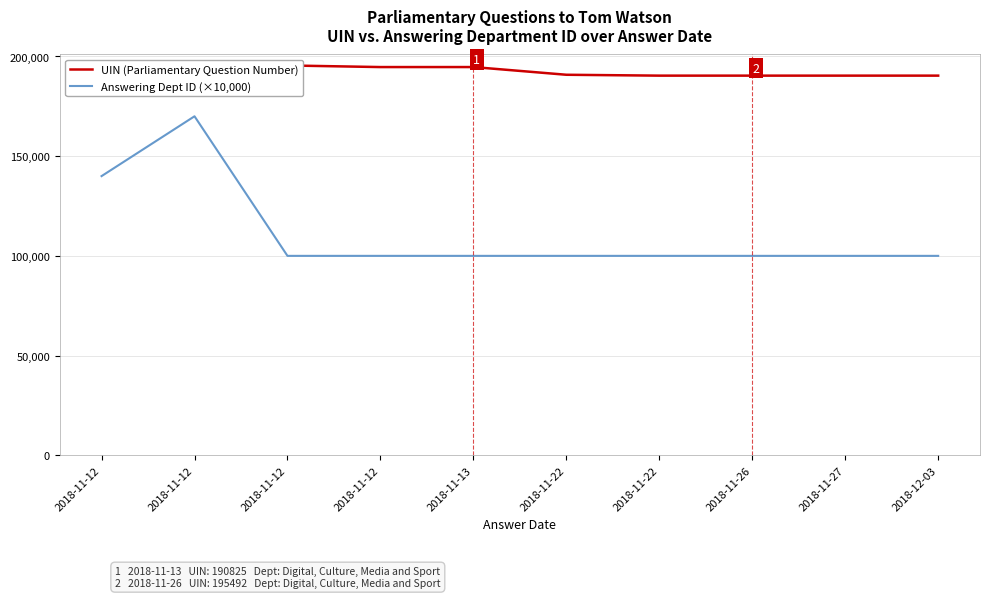

Where is the first local maximum for Answering Dept ID (×10,000)?

2018-11-12